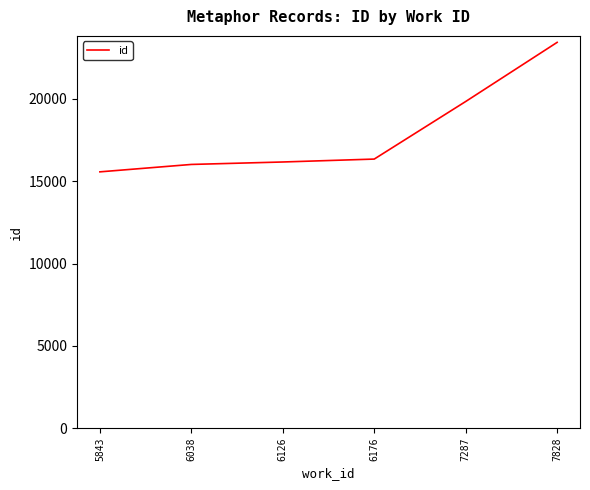

Is it true that the value at 7828 is 23437?

True